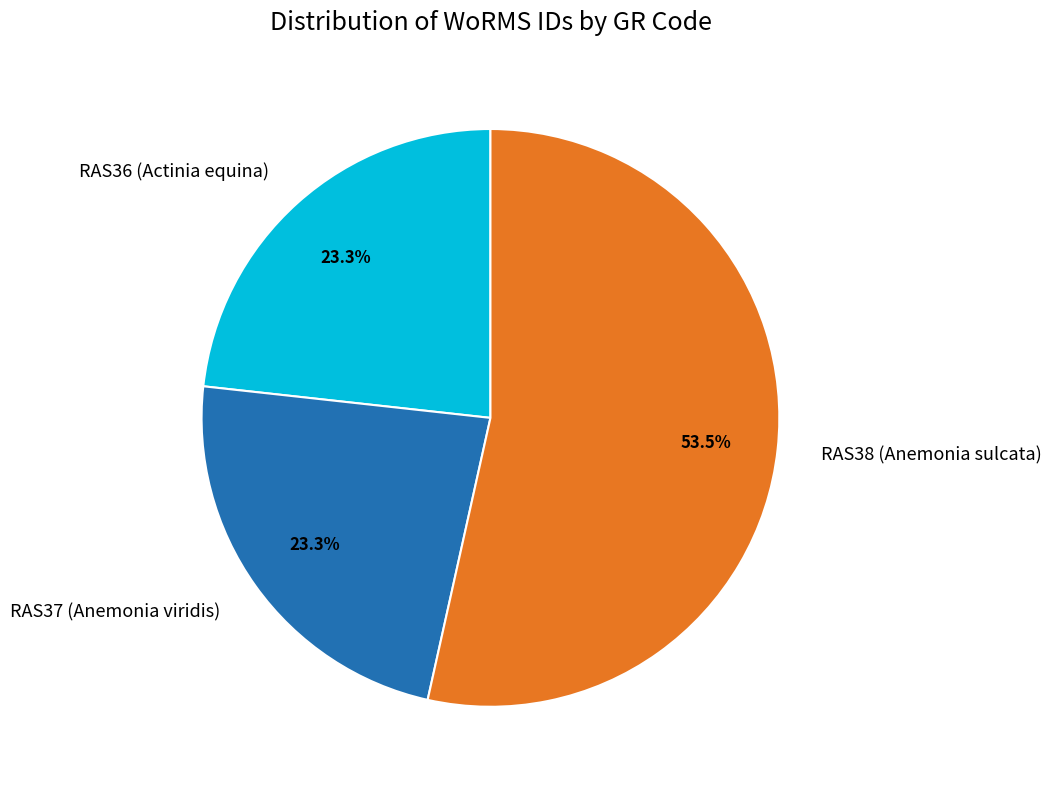

Which category has the biggest portion of the pie?

RAS38 (Anemonia sulcata)